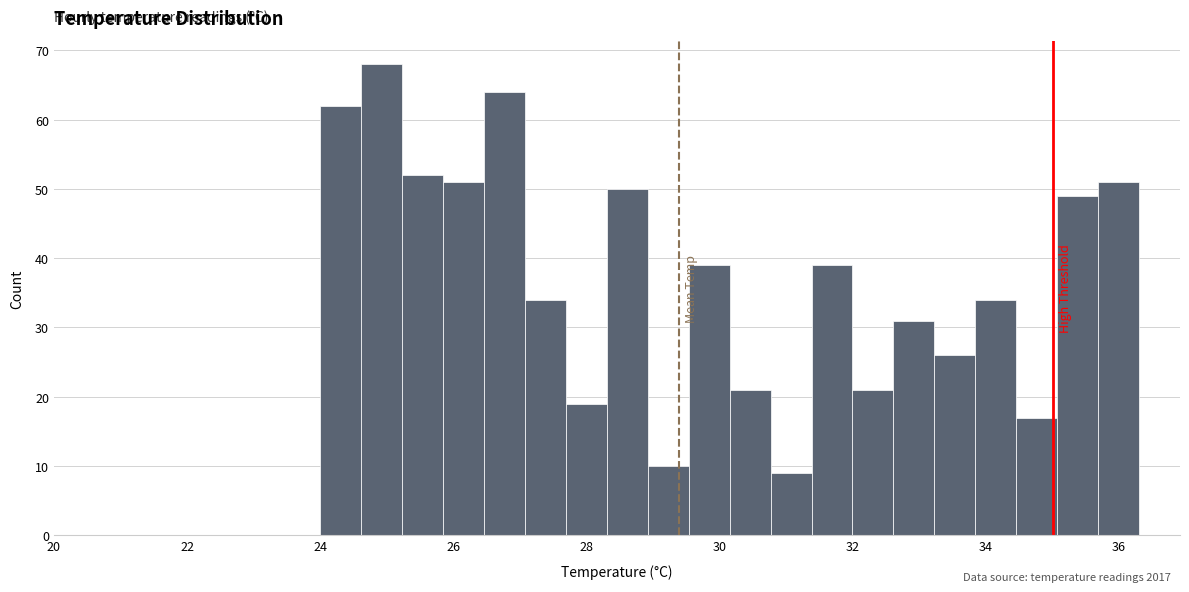

Around what value on the x-axis is the tallest bar? Give the approximate position of its centre, as read against the axis.

25.0